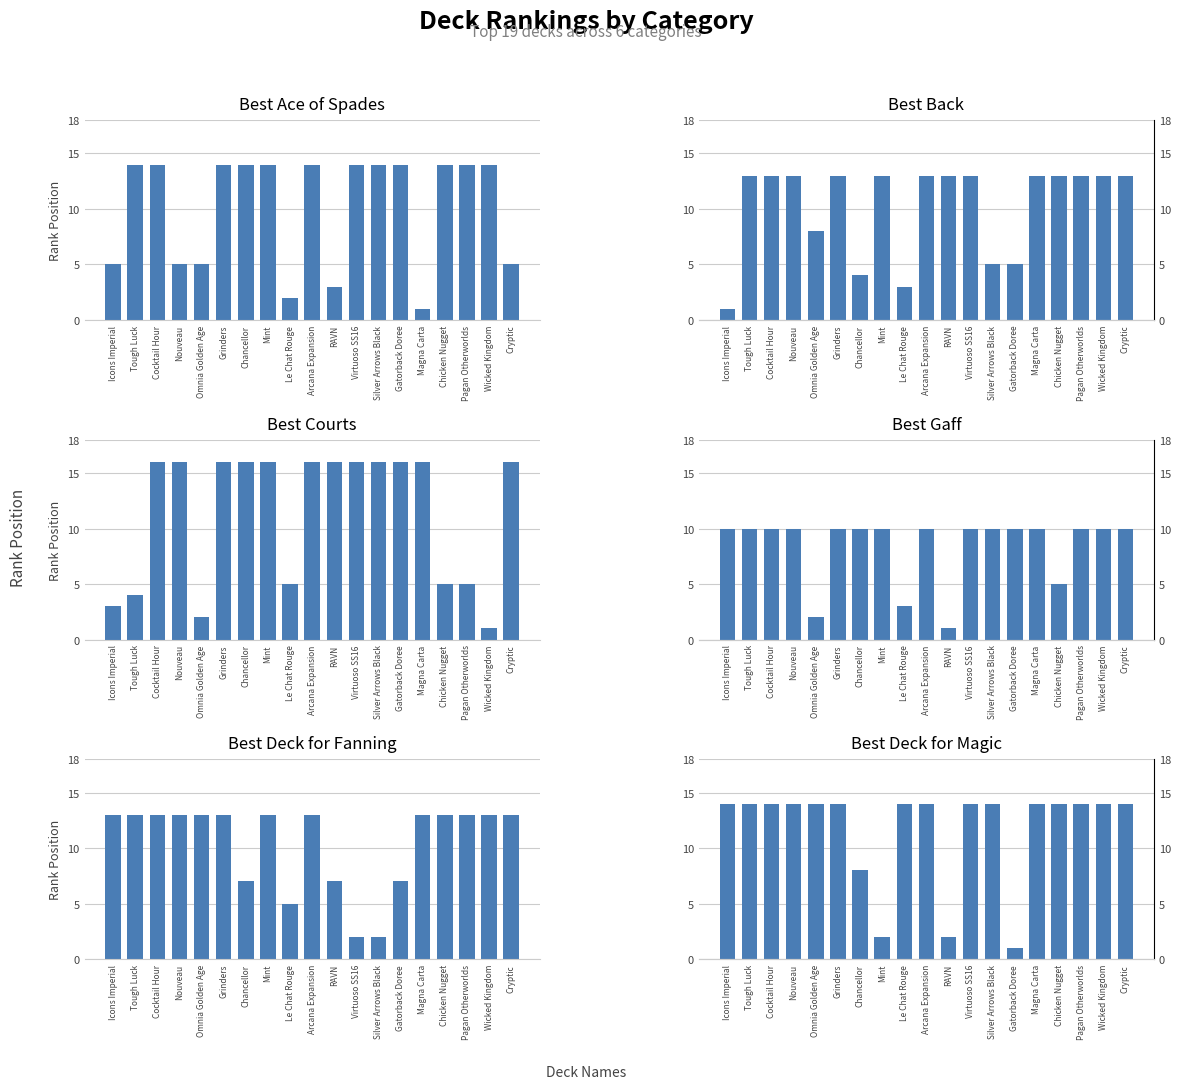

What is the sum of the Best Back values at RAVN and Icons Imperial?

14